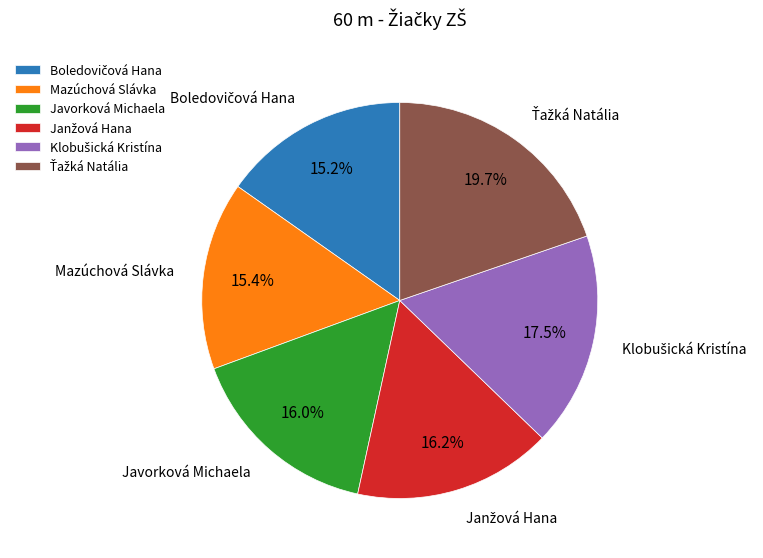

How many slices are in this pie chart?

6